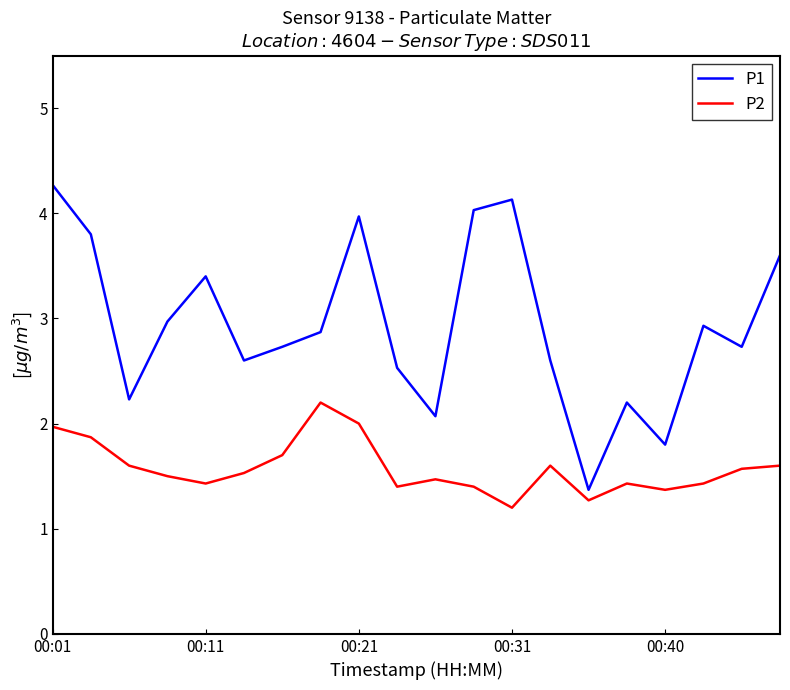

Rank the series by their maximum value, from highest to lowest.

P1, P2